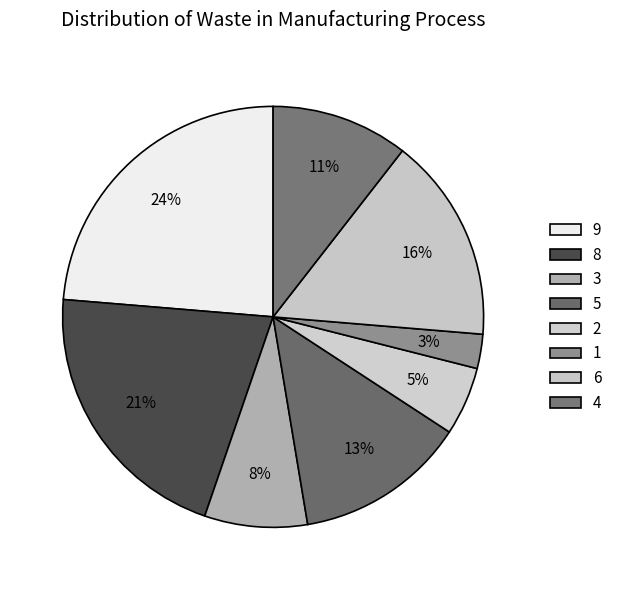

The 8 slice represents 21% of the pie. True or false?

True